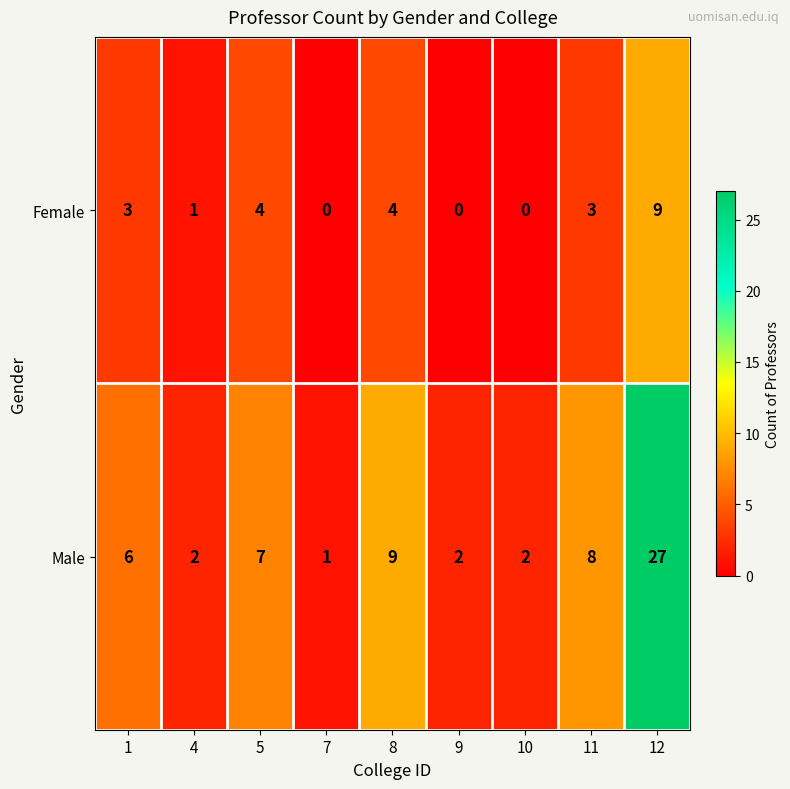

The Male series shows 10 at 5. True or false?

False